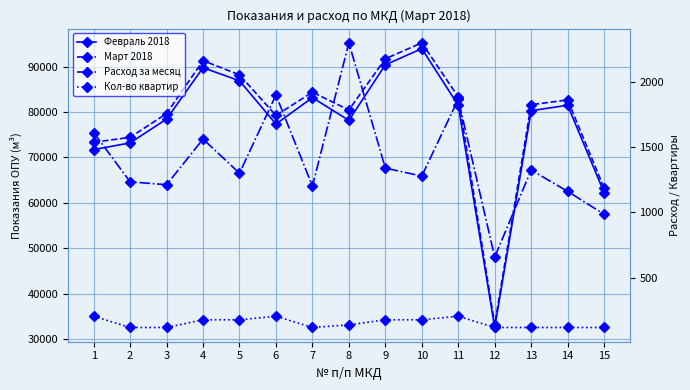

How many interior local valleys does the Расход за месяц series have?

5